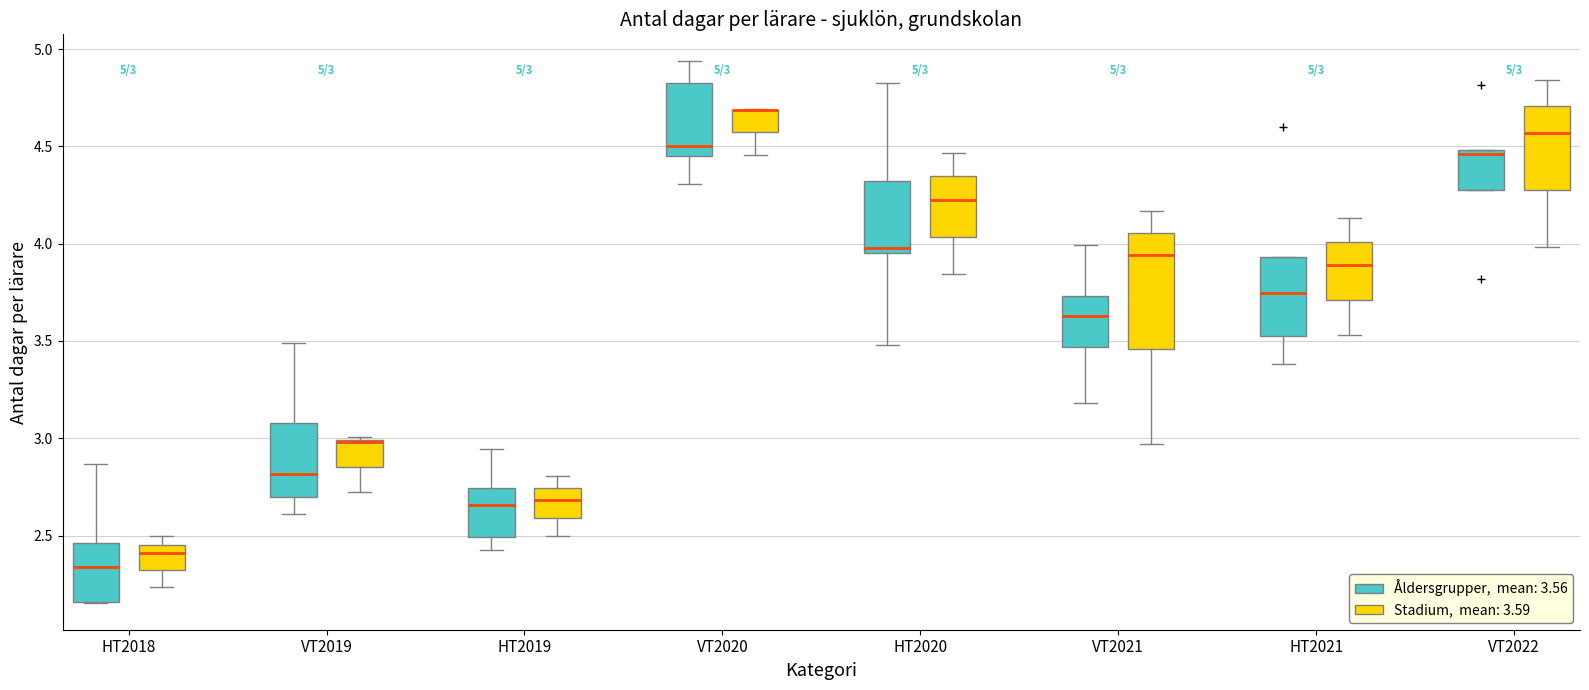

Comparing the boxes themselves (not the whiskers), which one is the tallest?

VT2021 (Stadium, mean: 3.59)